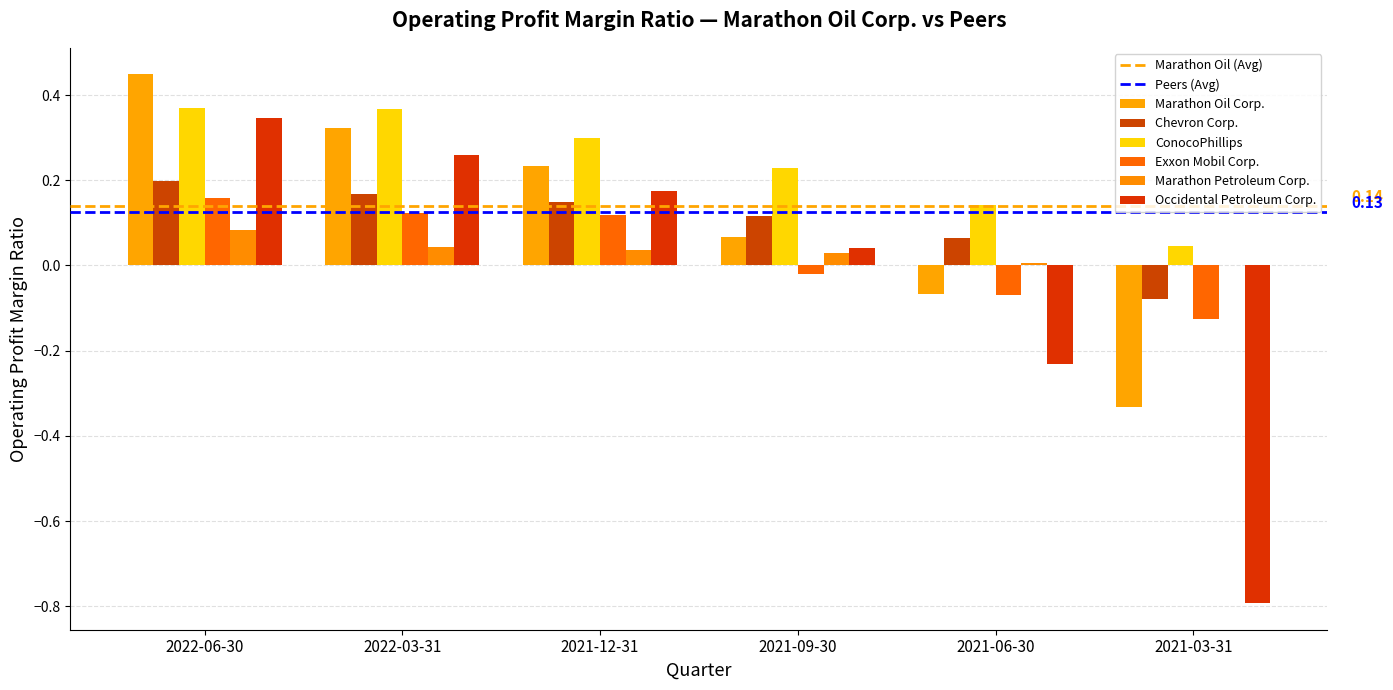

Are the bars grouped side by side (vs. stacked)?

Yes